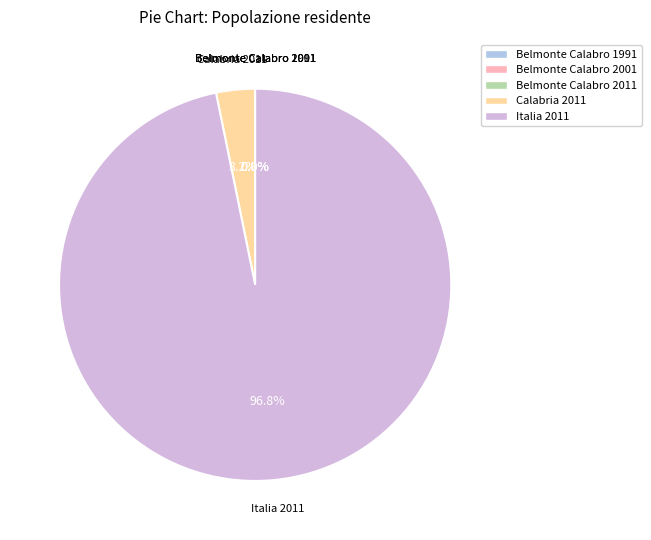

What percentage is NOT represented by Italia 2011?

3.2%